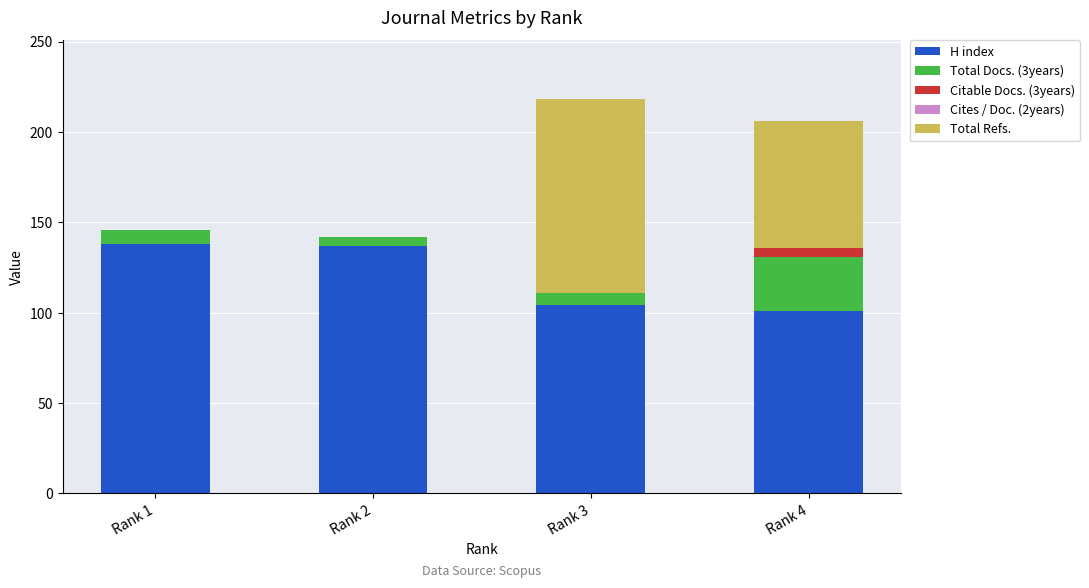

The value of H index at Rank 4 is 138. True or false?

False